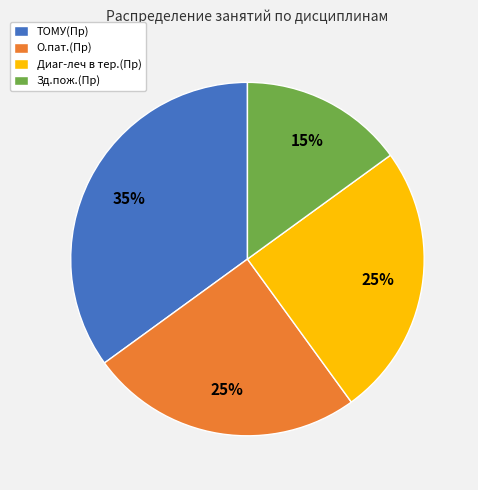

Is the sum of Зд.пож.(Пр) and Диаг-леч в тер.(Пр) greater than half?

No